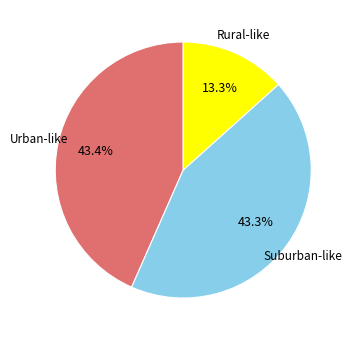

How many segments does this pie chart have?

3